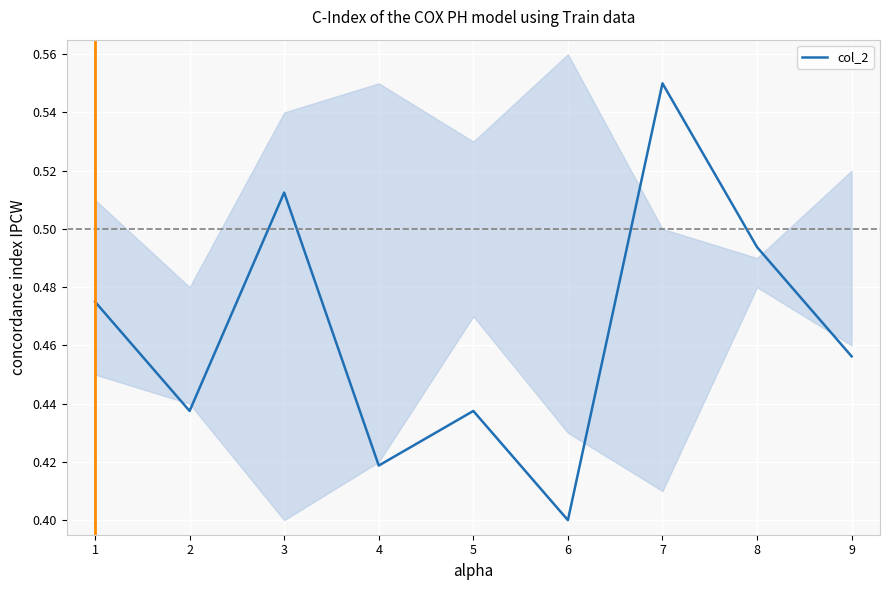

True or false: col_2 has a value of 0.7 at 4.

False